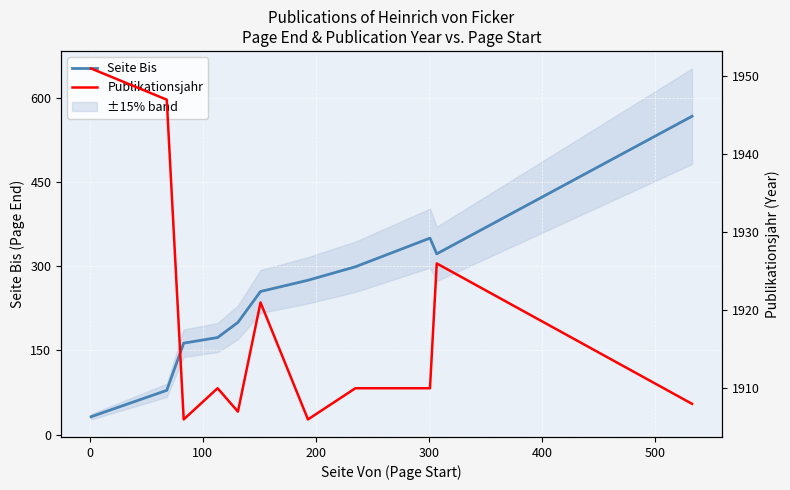

Which series has the largest range (max minus min)?

Seite Bis